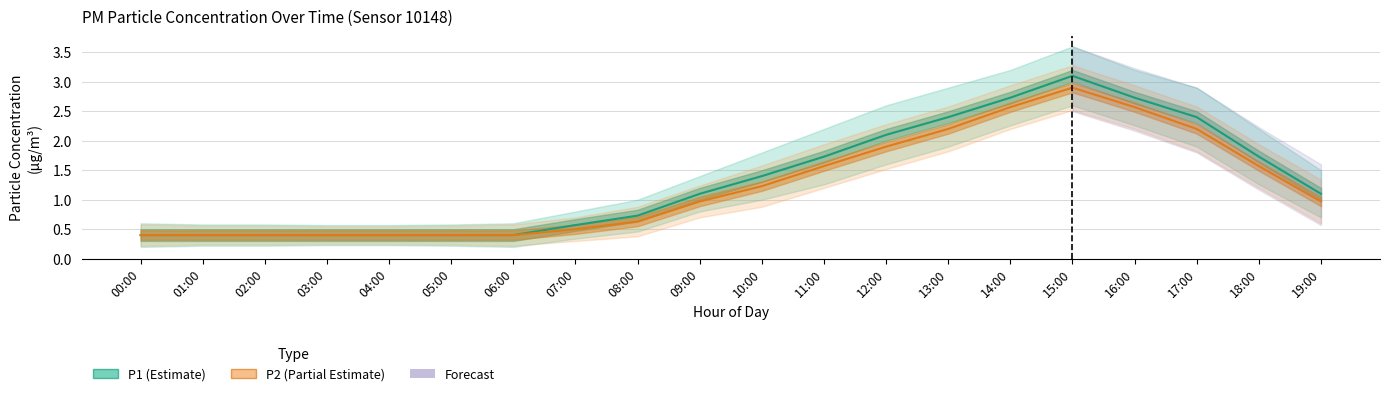

What position from the left is 12:00?

13